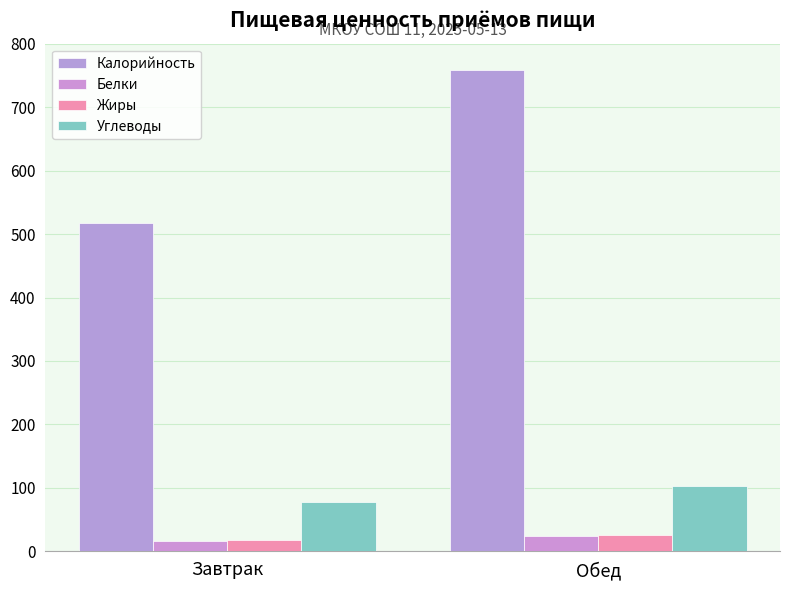

What is the sum of the Калорийность values at Завтрак and Обед?

1275.0